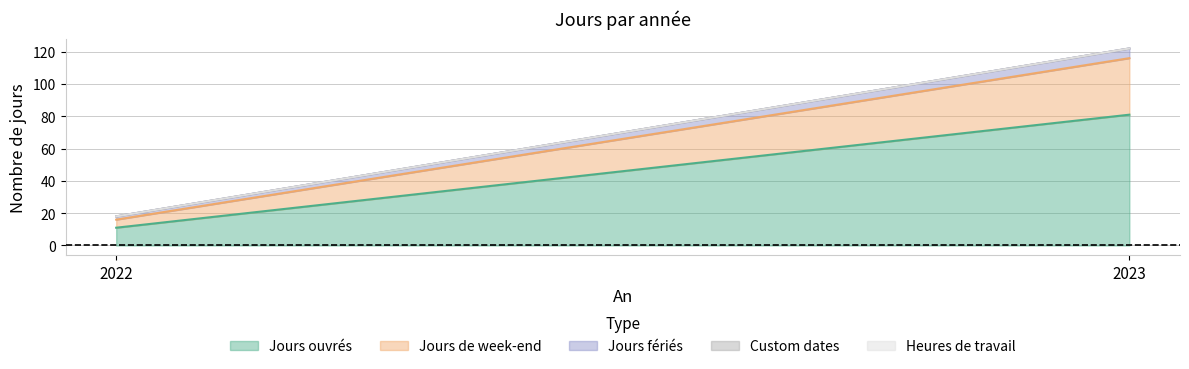

Where is Jours de week-end nearest to the value 20?

2022